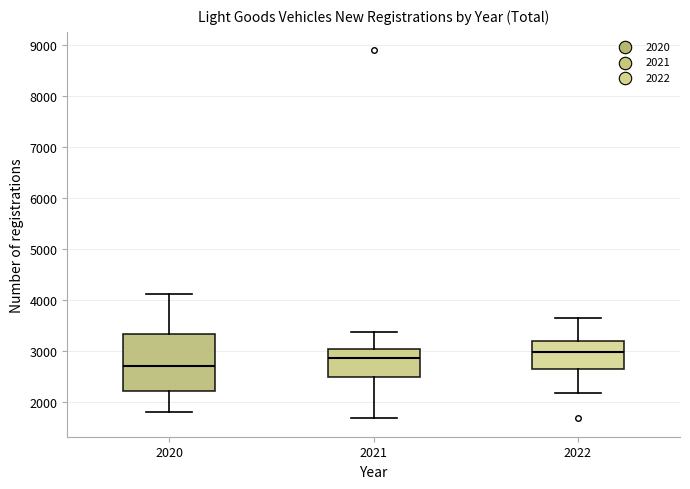

Which box is the tallest, from its lower edge to its upper edge?

2020